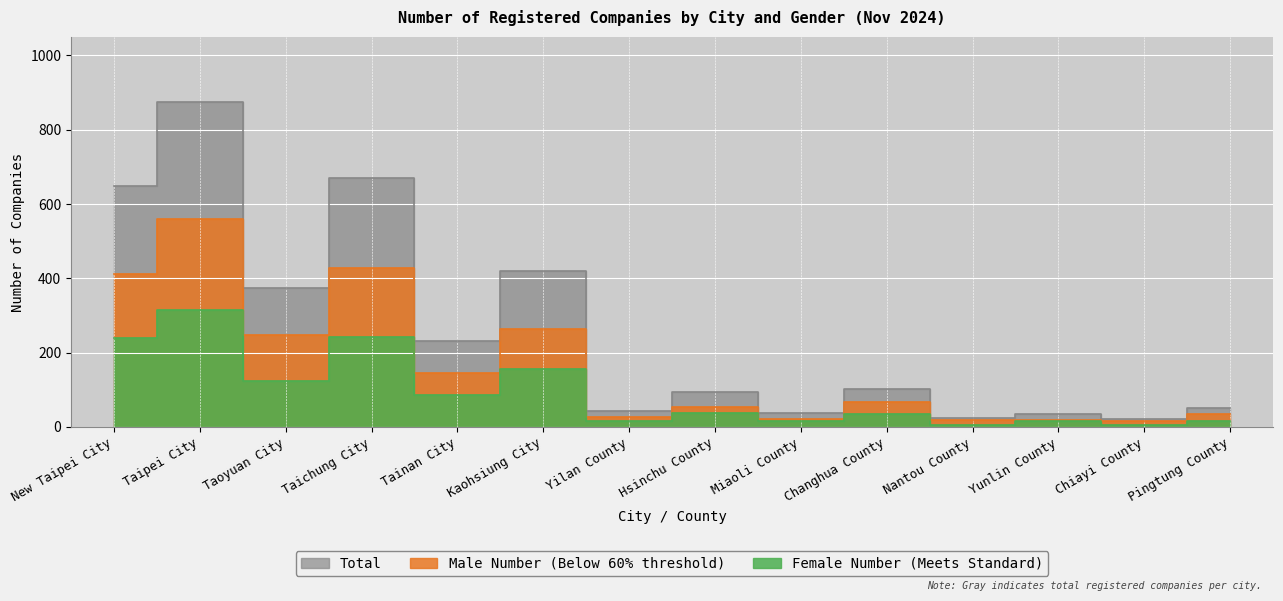

What is the difference between the Female Number values at Hsinchu County and Taipei City?

276